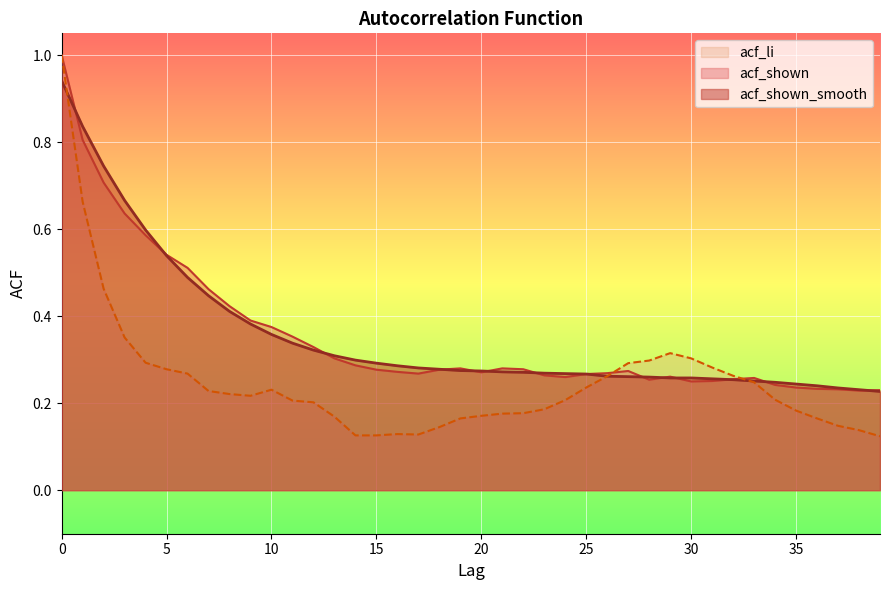

Where do acf_li and acf_shown_smooth first cross each other?

0 and 1